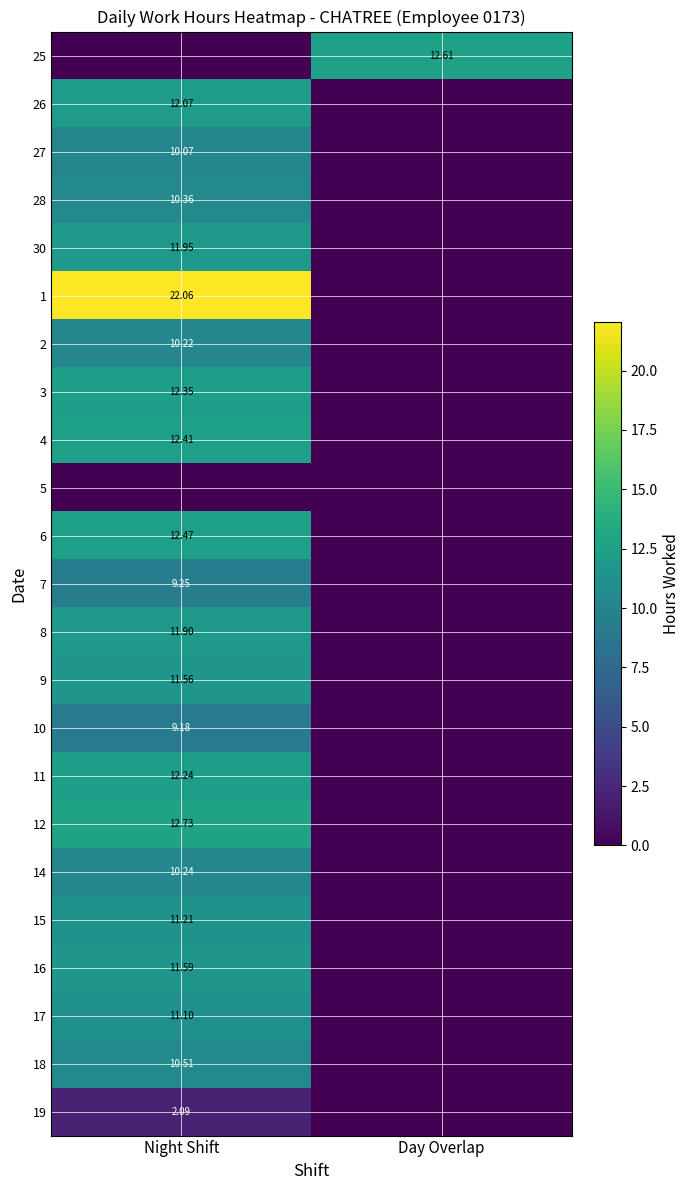

Is it true that 2 equals 0.0 at Day Overlap?

True